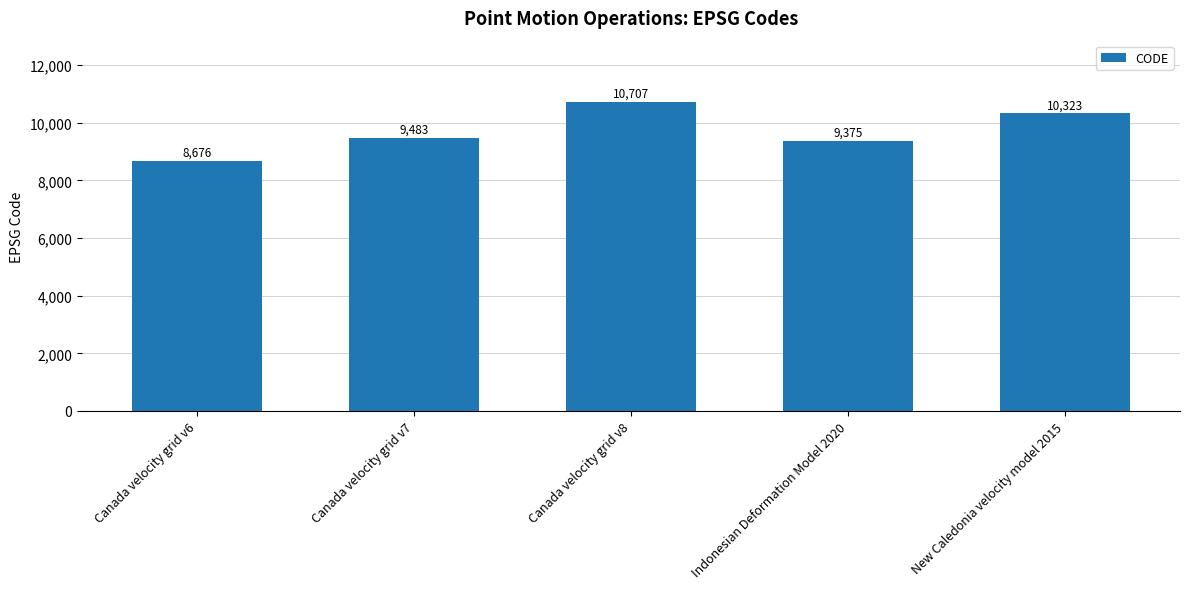

At which category does the chart reach its peak across all series?

Canada velocity grid v8